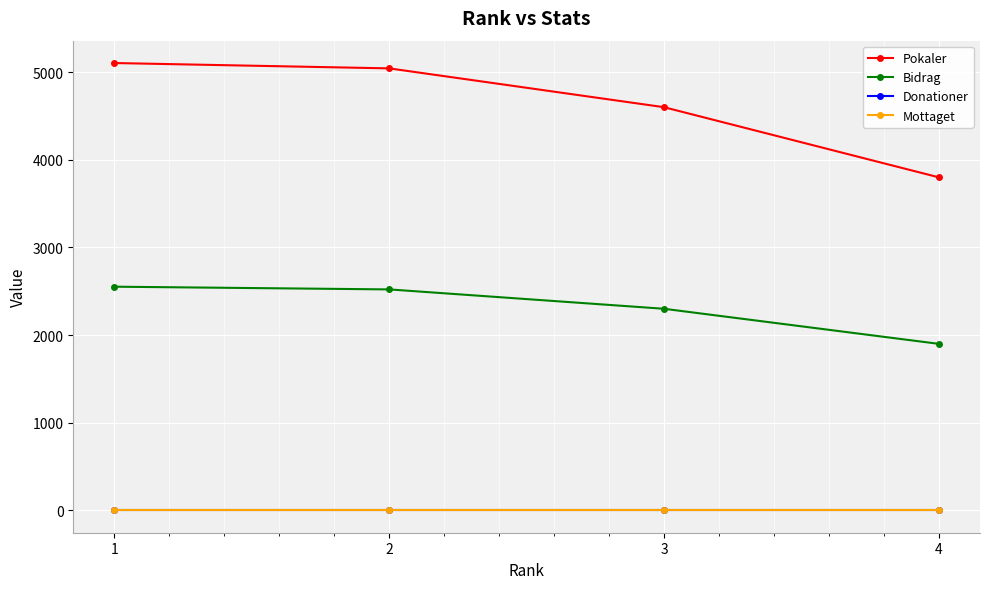

How many lines are shown in the chart?

4